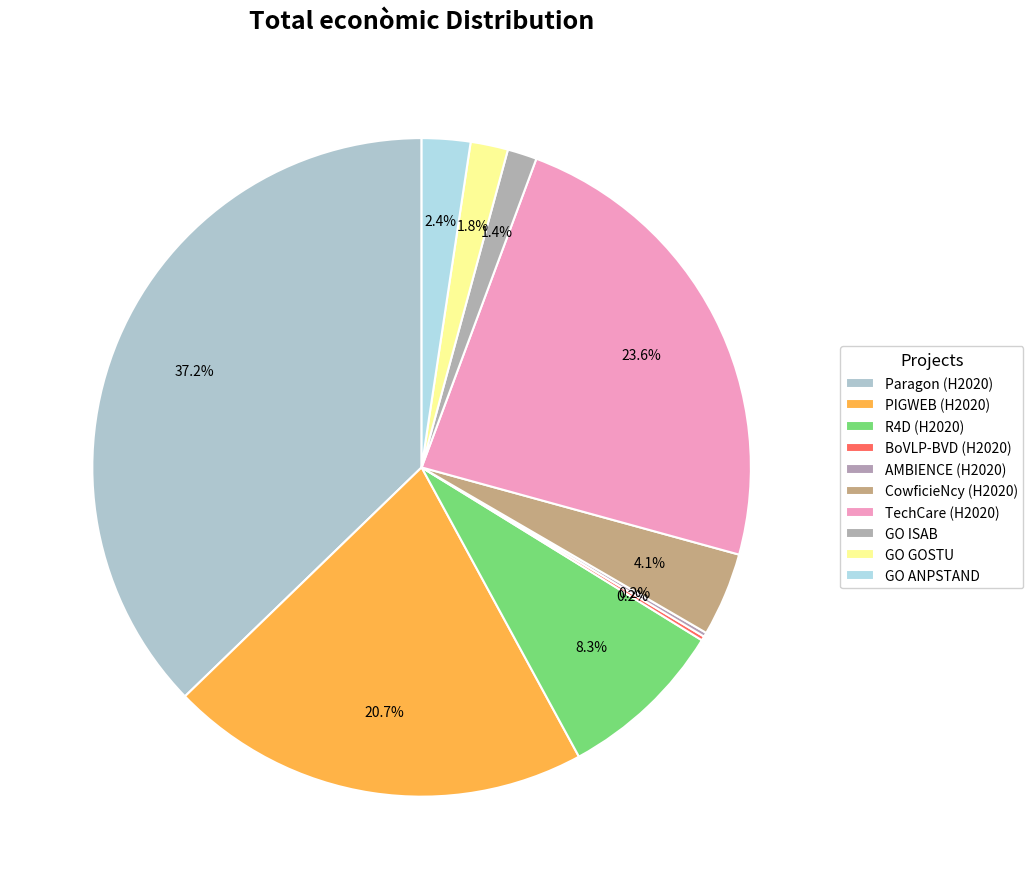

To the nearest percent, what is the difference between the largest and smallest slice percentages?

37%